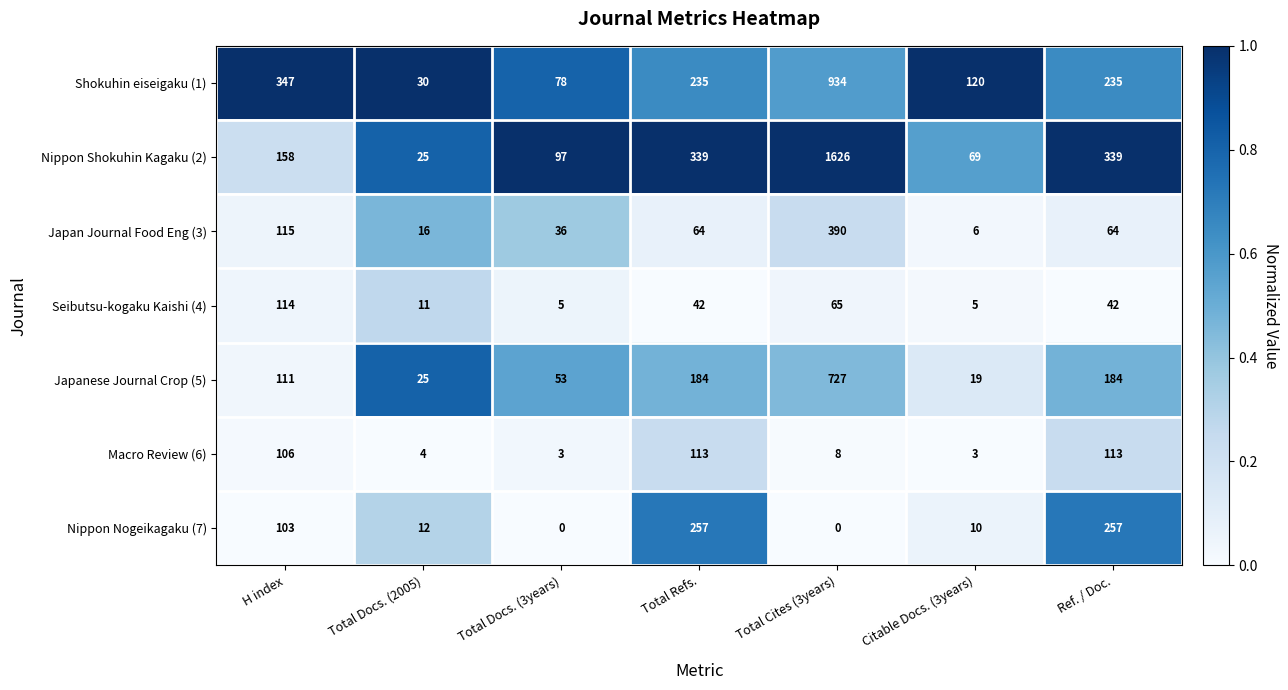

What is the greatest value displayed?

1626